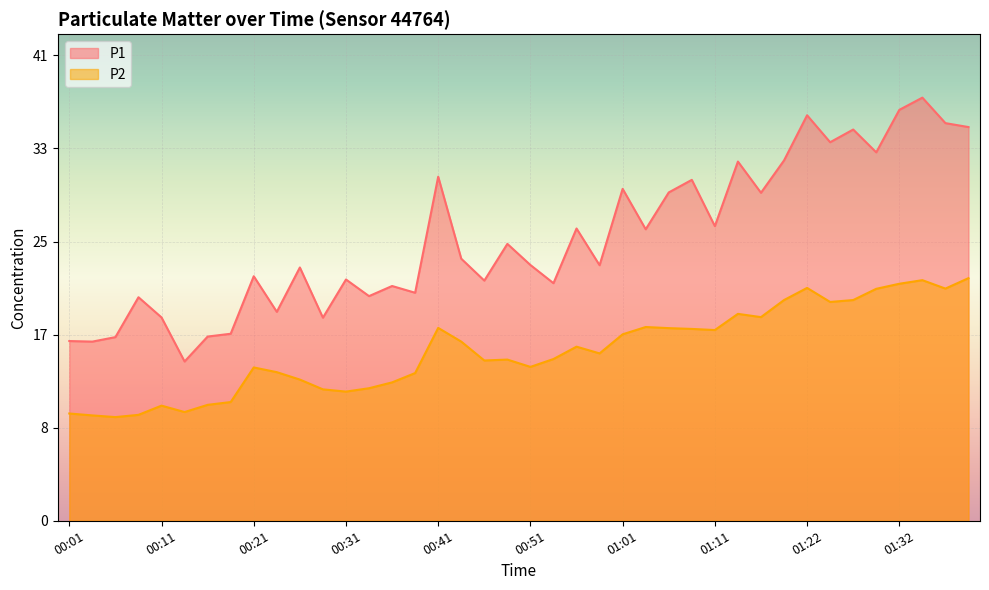

Reading left to right, what are all the values shown in this chart?

P1: 00:01=16.0	00:03=15.9	00:06=16.4	00:08=19.9	00:11=18.1	00:13=14.2	00:16=16.4	00:18=16.6	00:21=21.8	00:23=18.6	00:26=22.6	00:28=18.1	00:31=21.5	00:33=20.0	00:36=20.9	00:38=20.3	00:41=30.6	00:43=23.3	00:46=21.4	00:48=24.6	00:51=22.8	00:53=21.1	00:56=26.0	00:58=22.8	01:01=29.6	01:03=25.9	01:06=29.2	01:09=30.4	01:11=26.2	01:14=32.0	01:16=29.2	01:19=32.1	01:22=36.1	01:24=33.7	01:27=34.8	01:30=32.8	01:32=36.6	01:35=37.7	01:37=35.4	01:40=35.0
P2: 00:01=9.6	00:03=9.4	00:06=9.2	00:08=9.4	00:11=10.2	00:13=9.7	00:16=10.3	00:18=10.6	00:21=13.7	00:23=13.2	00:26=12.6	00:28=11.7	00:31=11.5	00:33=11.8	00:36=12.3	00:38=13.2	00:41=17.2	00:43=15.9	00:46=14.3	00:48=14.3	00:51=13.7	00:53=14.4	00:56=15.5	00:58=14.9	01:01=16.6	01:03=17.2	01:06=17.1	01:09=17.1	01:11=17.0	01:14=18.4	01:16=18.1	01:19=19.6	01:22=20.7	01:24=19.5	01:27=19.6	01:30=20.6	01:32=21.1	01:35=21.4	01:37=20.7	01:40=21.6